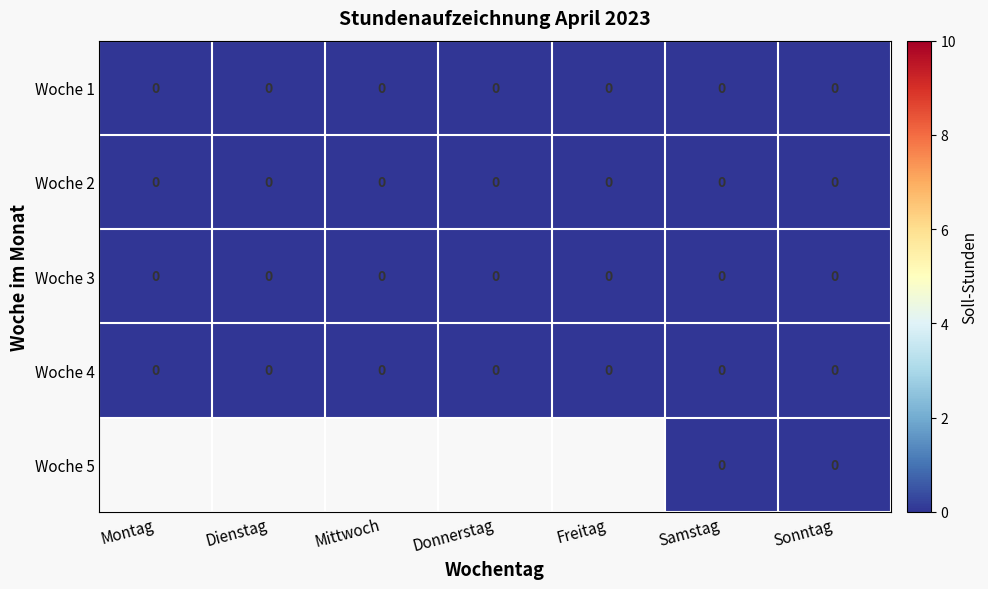

The Woche 3 series shows 0 at Dienstag. True or false?

True